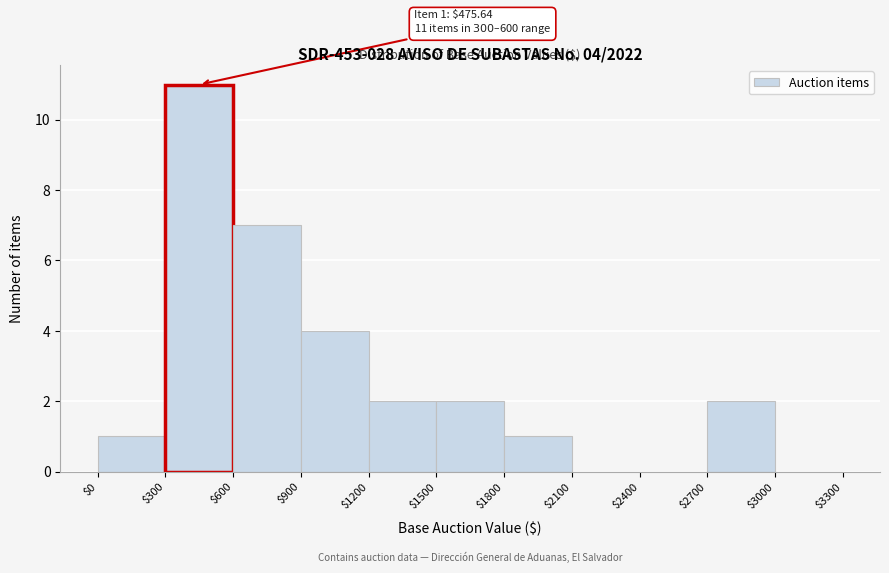

Over which range of the x-axis is the bar tallest?

$300 to $600